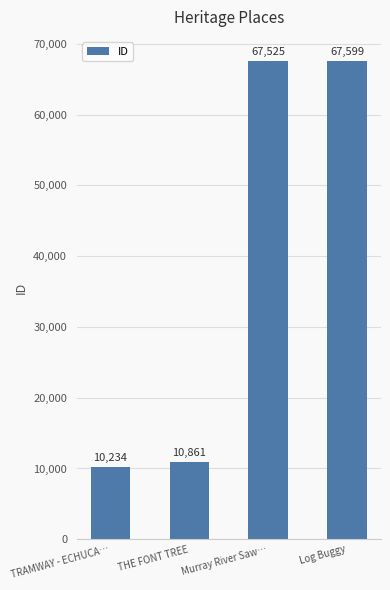

What is the approximate value at THE FONT TREE, to the nearest 10?

10860